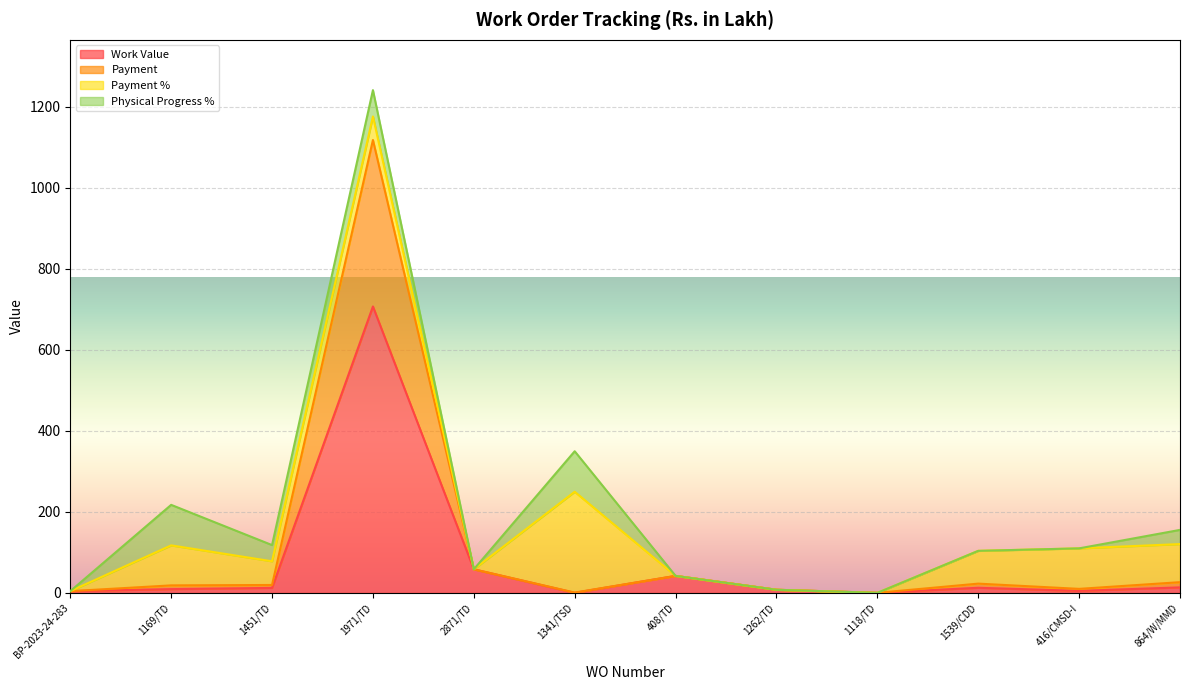

What is the minimum value for Payment?

0.2